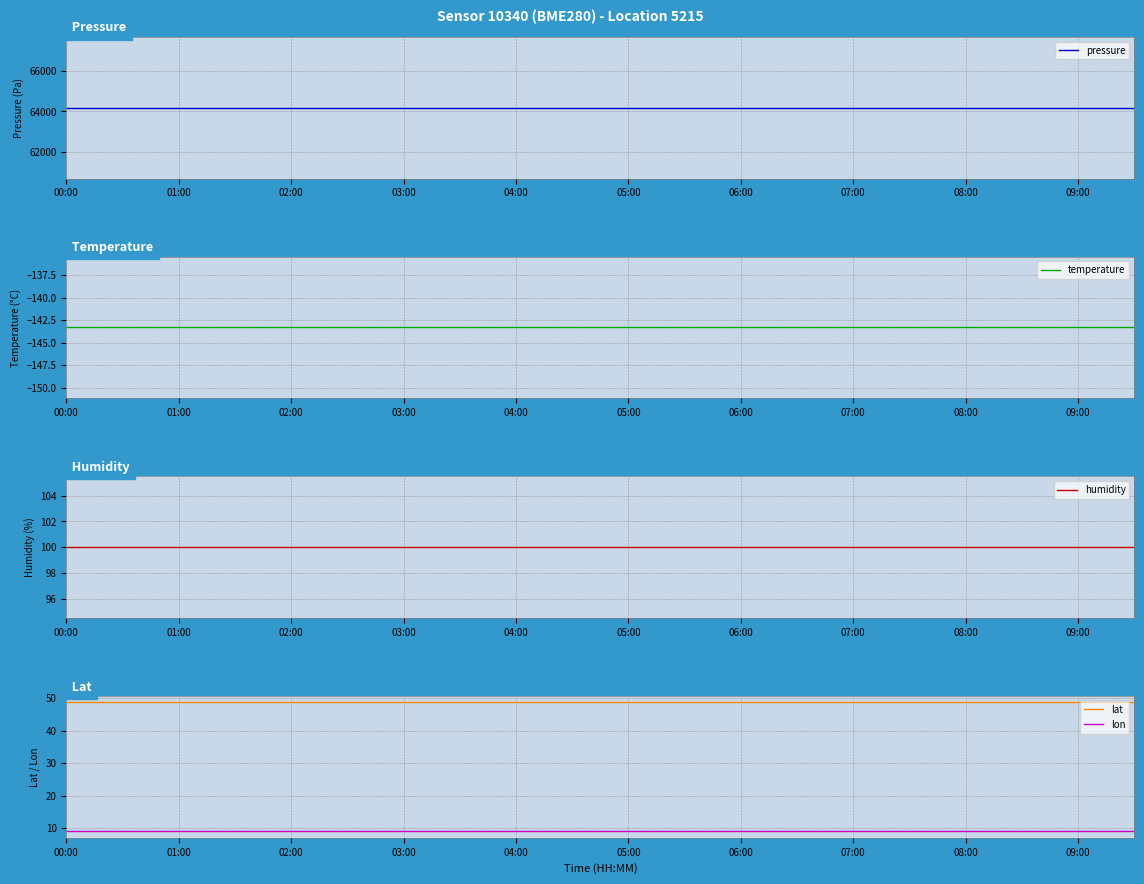

How many lines are shown in the chart?

5